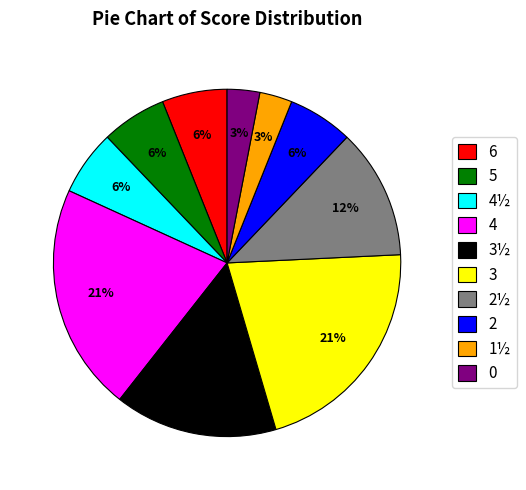

Is the sum of 3½ and 1½ greater than half?

No